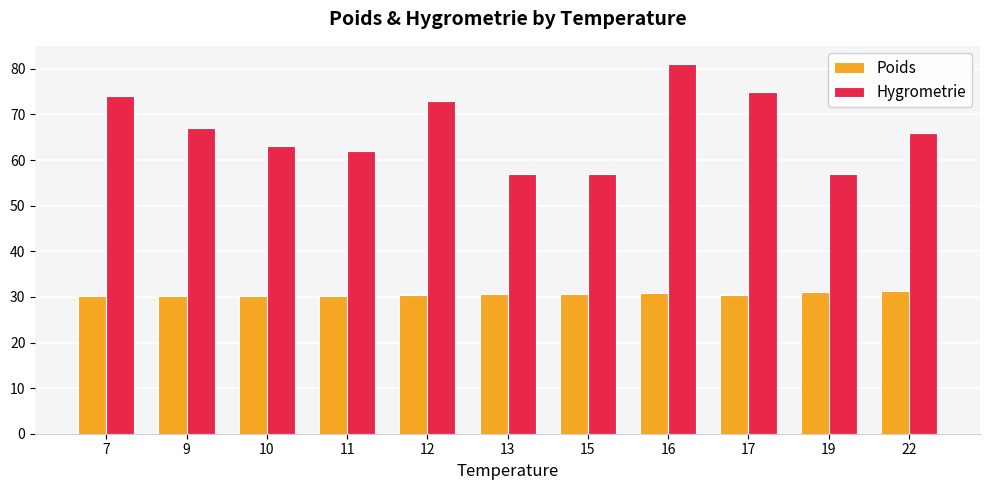

The Hygrometrie series shows 81.0 at 16. True or false?

True